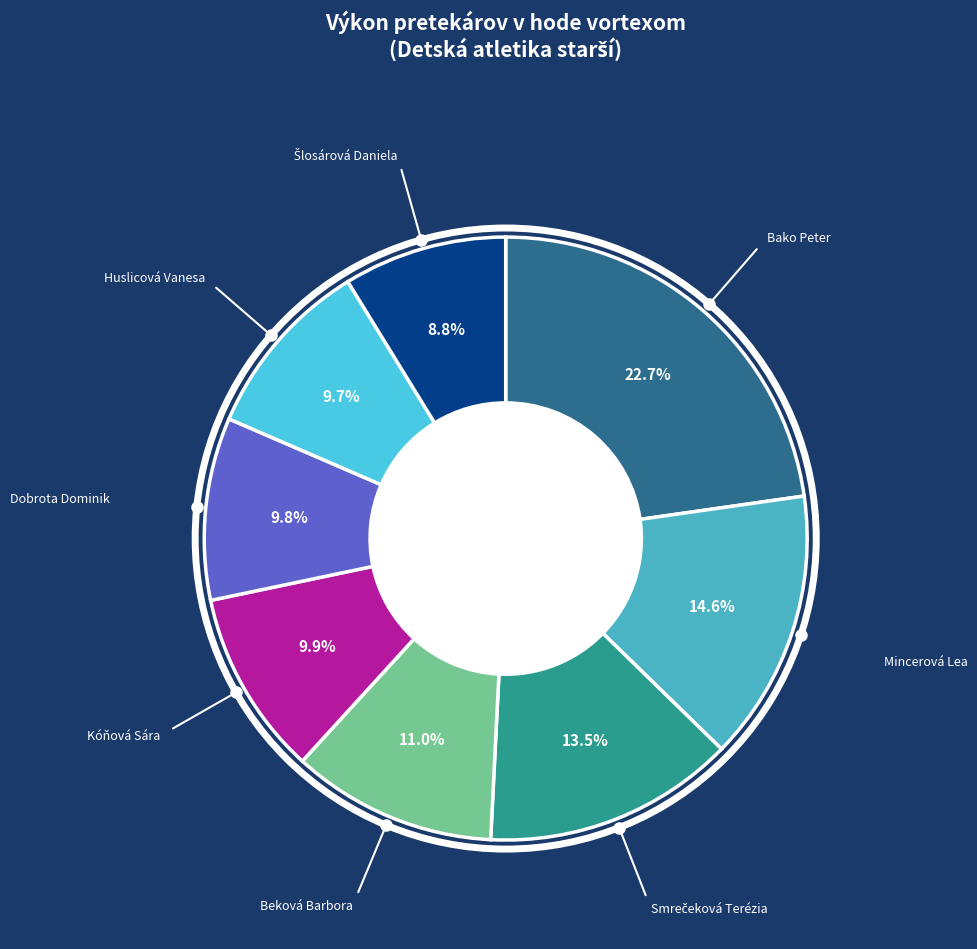

True or false: Dobrota Dominik accounts for 1% of the total.

False